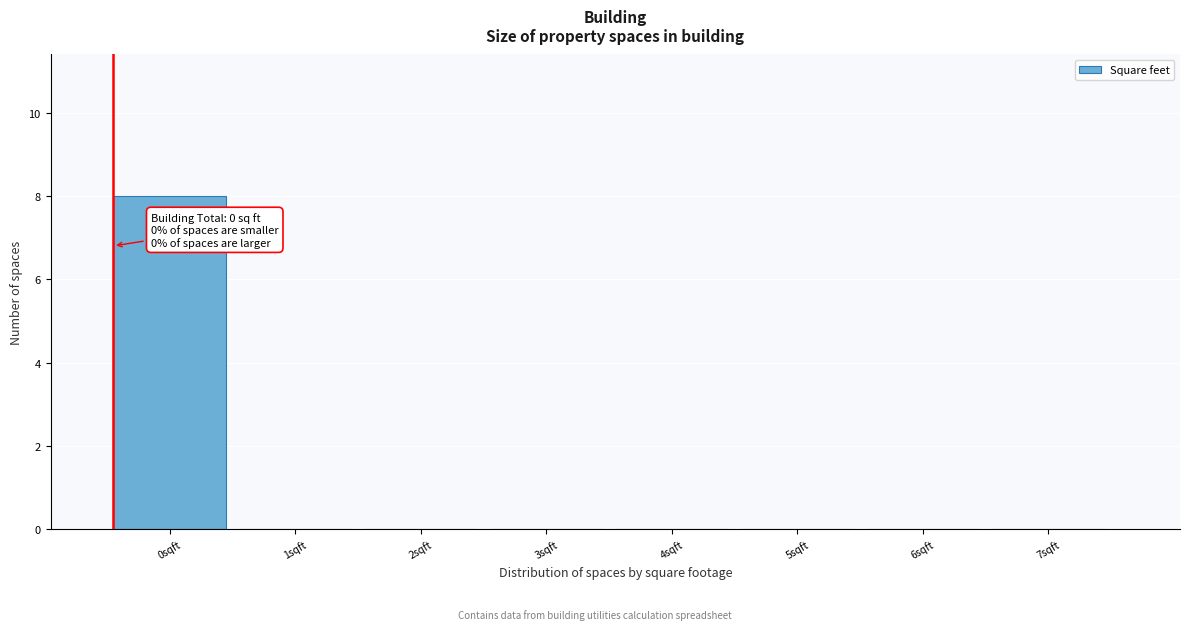

Reading left to right, extract all data points from this chart.

0sqft=8	1sqft=0	2sqft=0	3sqft=0	4sqft=0	5sqft=0	6sqft=0	7sqft=0